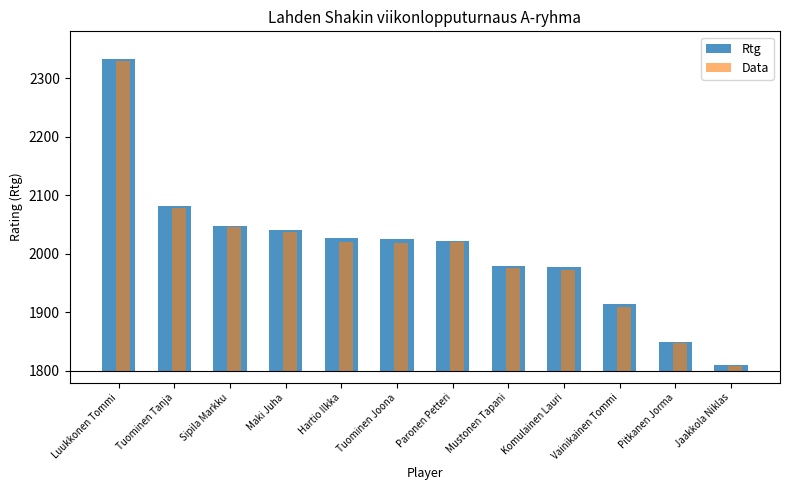

Does the chart contain any negative values?

No